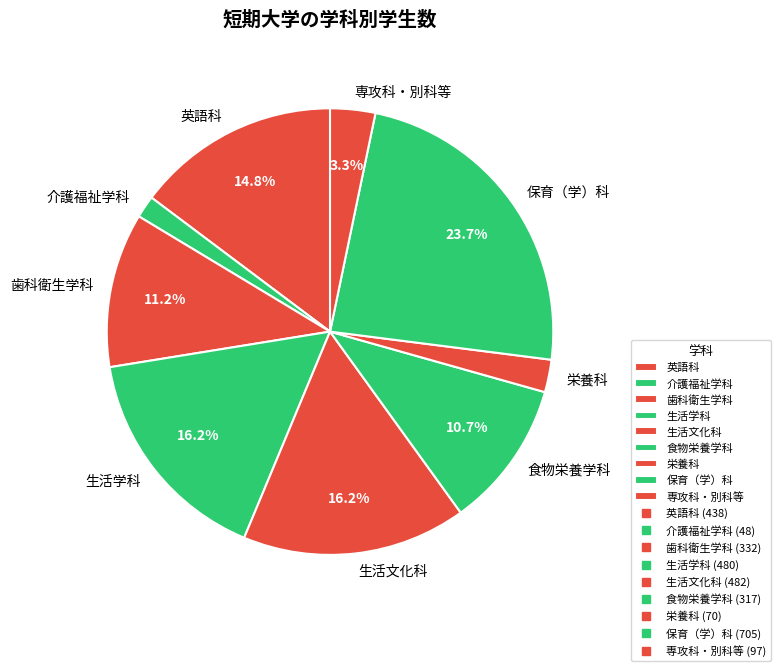

To the nearest percent, what is the average slice percentage?

11%